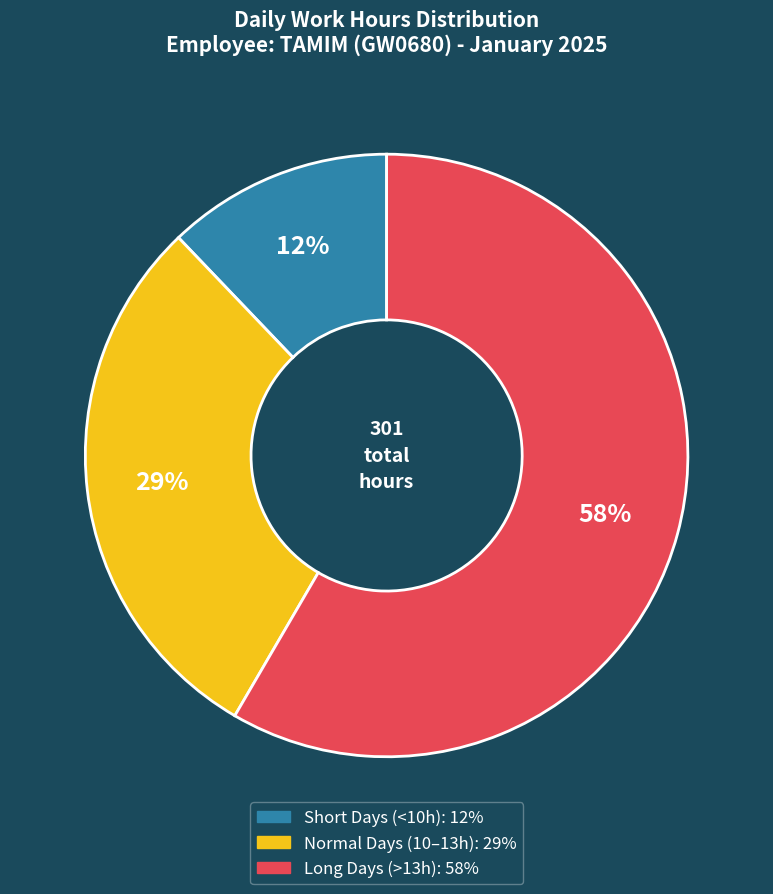

Is there any slice that represents more than half of the pie?

Yes